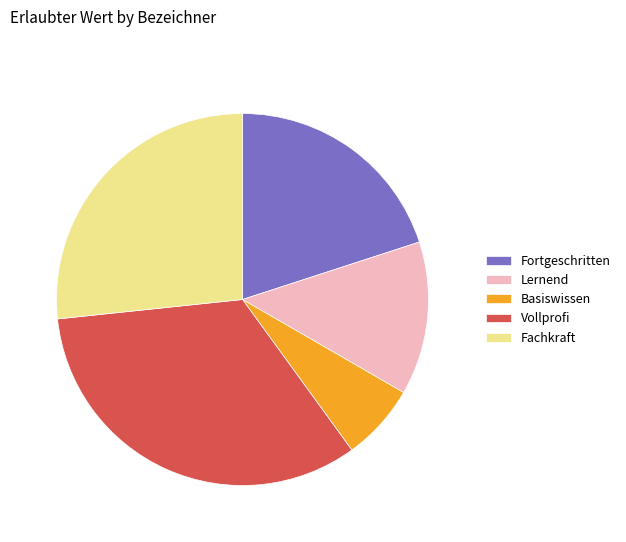

What is the largest slice in the pie chart?

Vollprofi